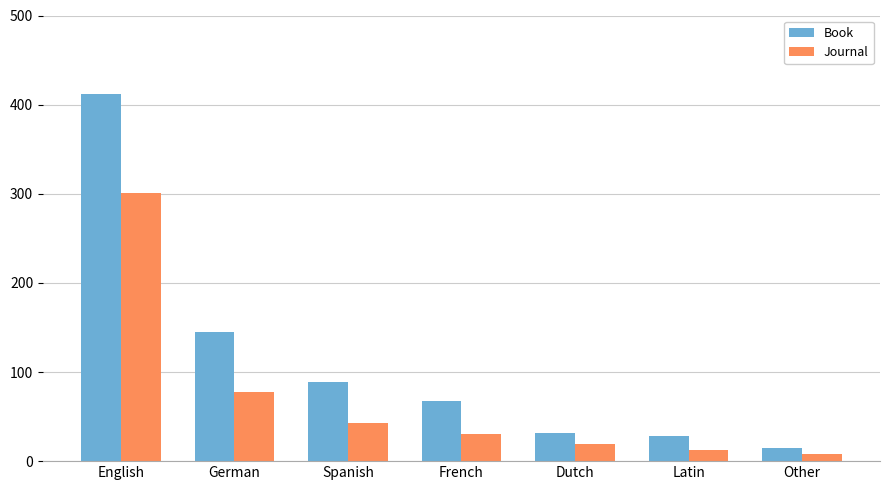

The Book series shows 11 at Dutch. True or false?

False